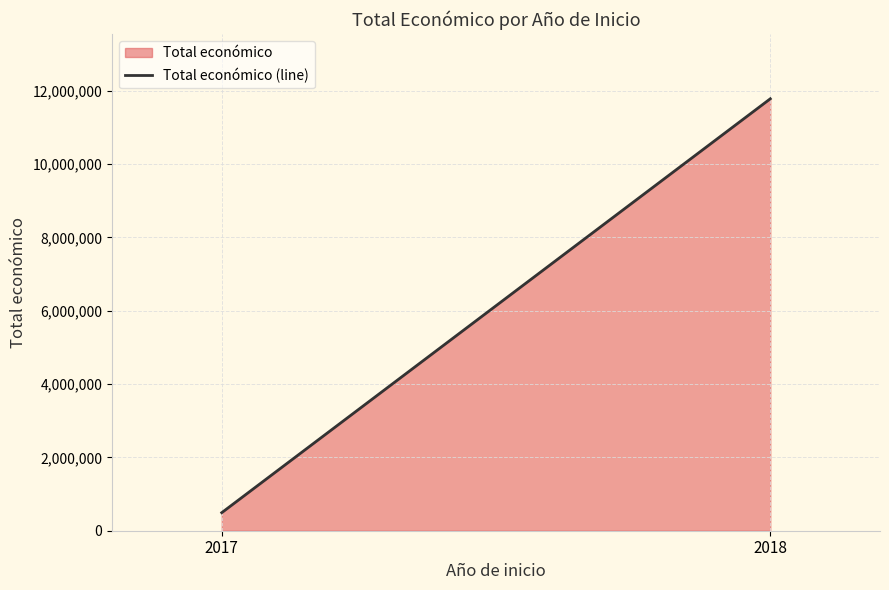

Rank the categories by value from lowest to highest.

2017, 2018